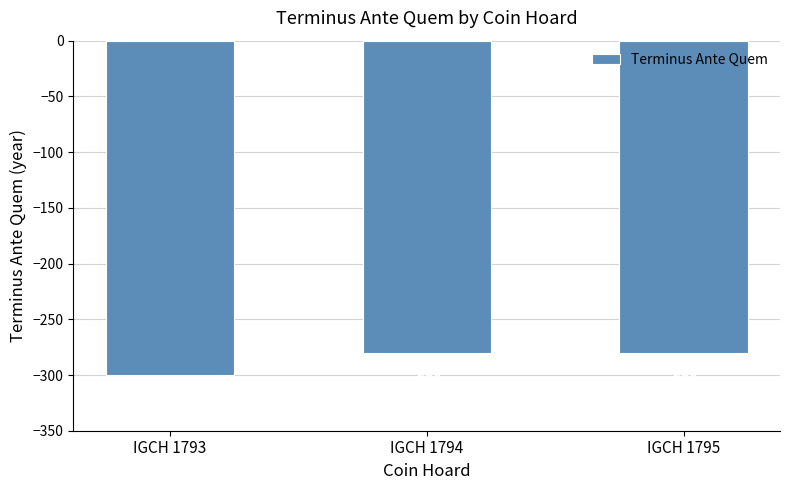

Reading right to left, what are all the values shown in this chart?

-280	-280	-300